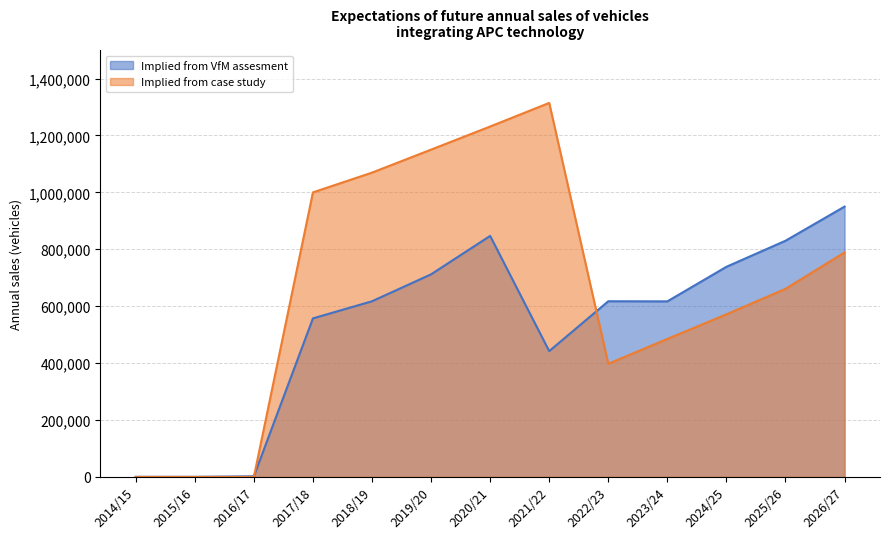

Reading left to right, what are all the values shown in this chart?

Implied from VfM assesment: 400	400	2250	557223	617379	712038	847038	442163	617413	617005	738505	830000	950000
Implied from case study: 0	0	0	1000000	1069405	1150225	1231455	1314380	397630	485005	571505	661000	789000